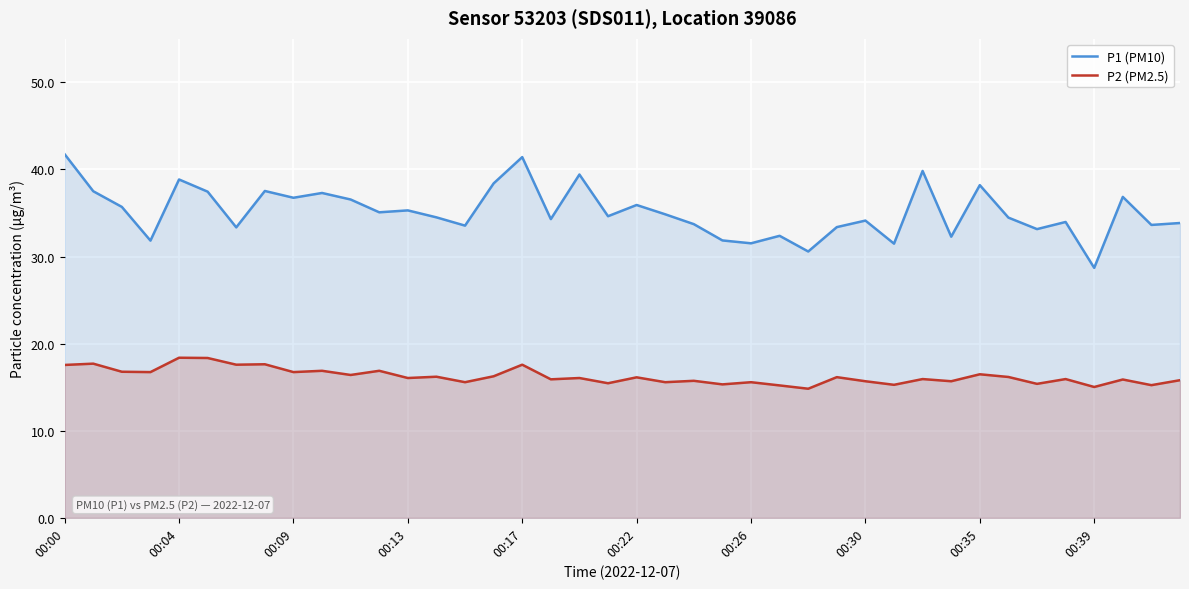

What are all the series names shown in the legend?

P1 (PM10), P2 (PM2.5)